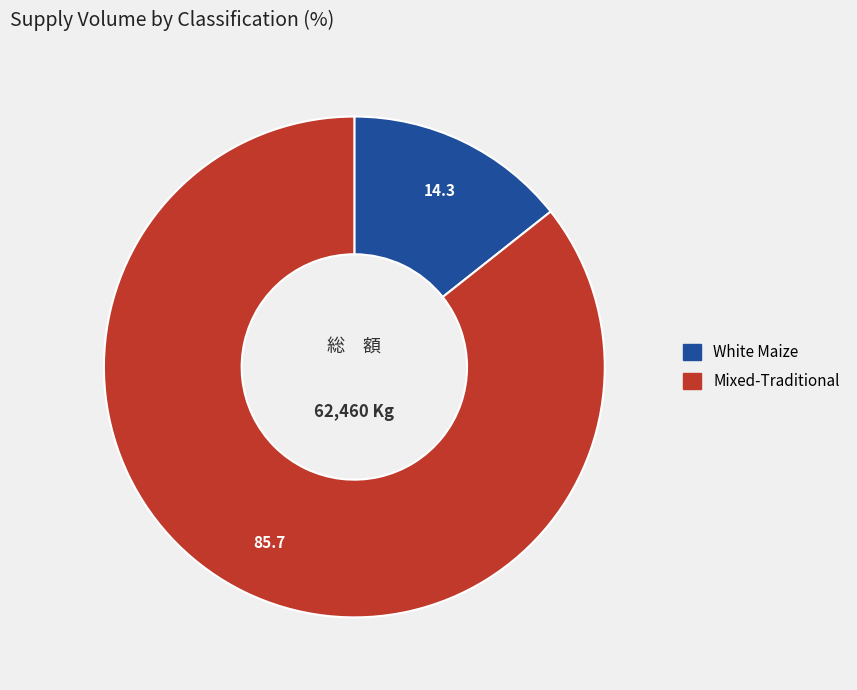

Is there a majority slice in this chart?

Yes